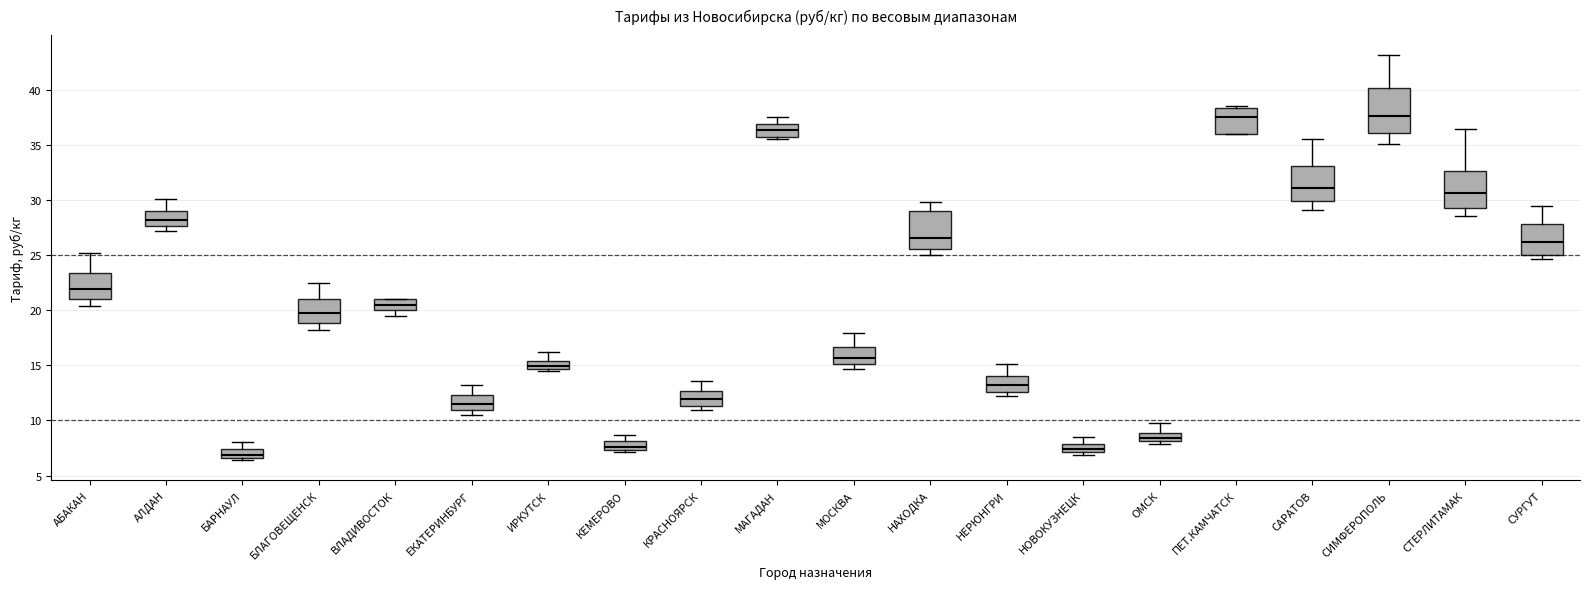

Which box has the lowest median line?

БАРНАУЛ